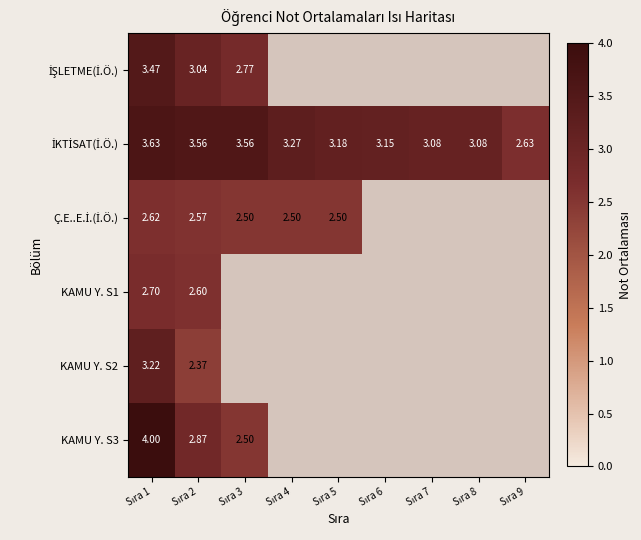

What is the difference between the maximum and minimum values in the KAMU Y. S1 series?

0.1